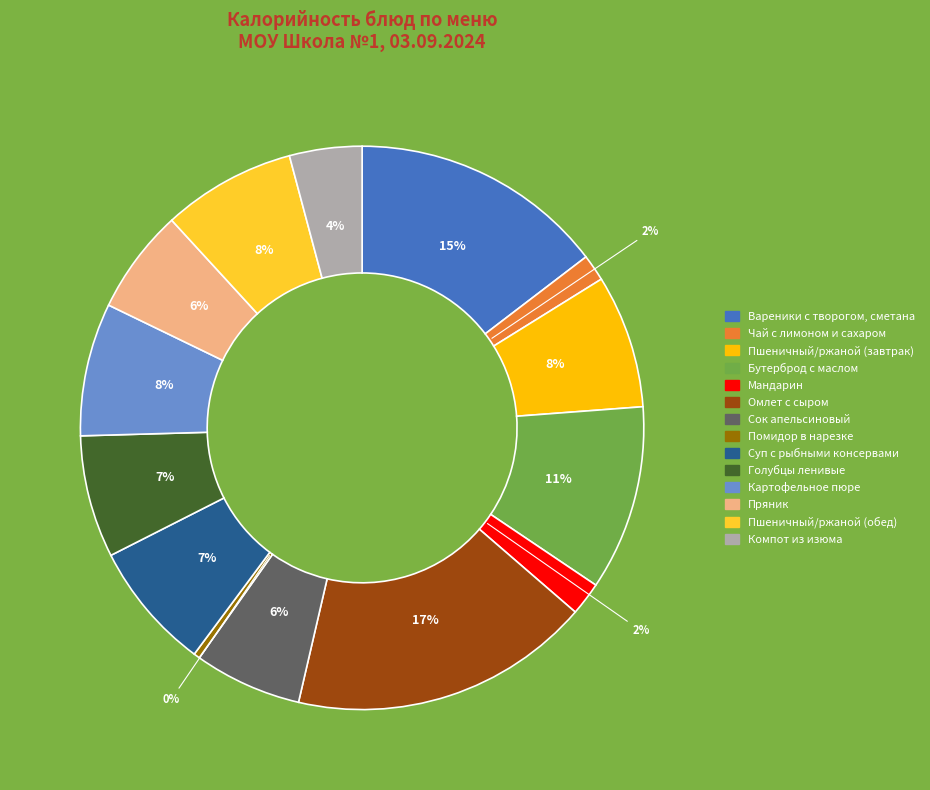

To the nearest percent, what is the difference between the Пряник and Вареники с творогом, сметана slice percentages?

9%